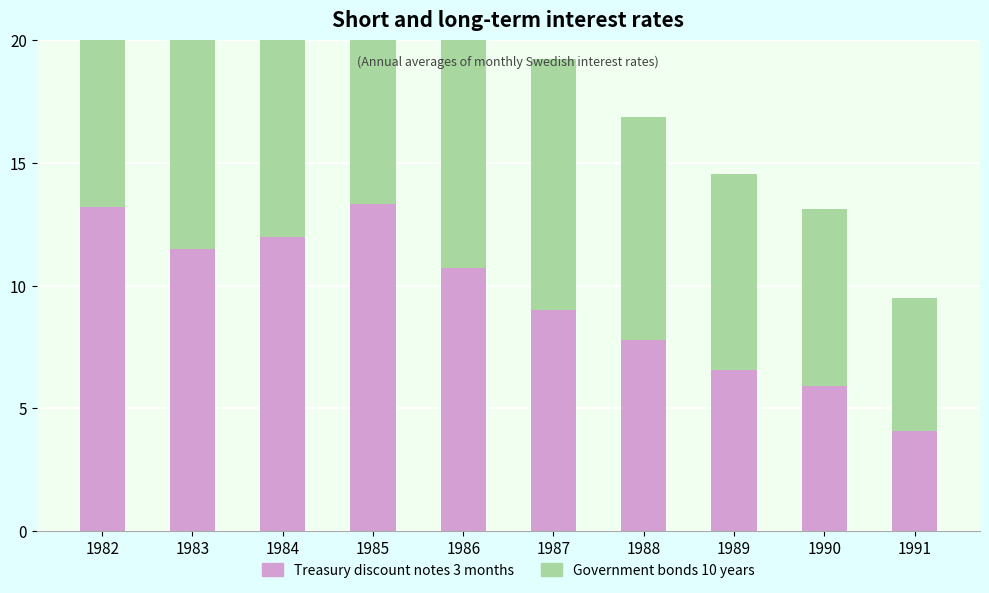

What is the average value of the Treasury discount notes 3 months series?

9.4